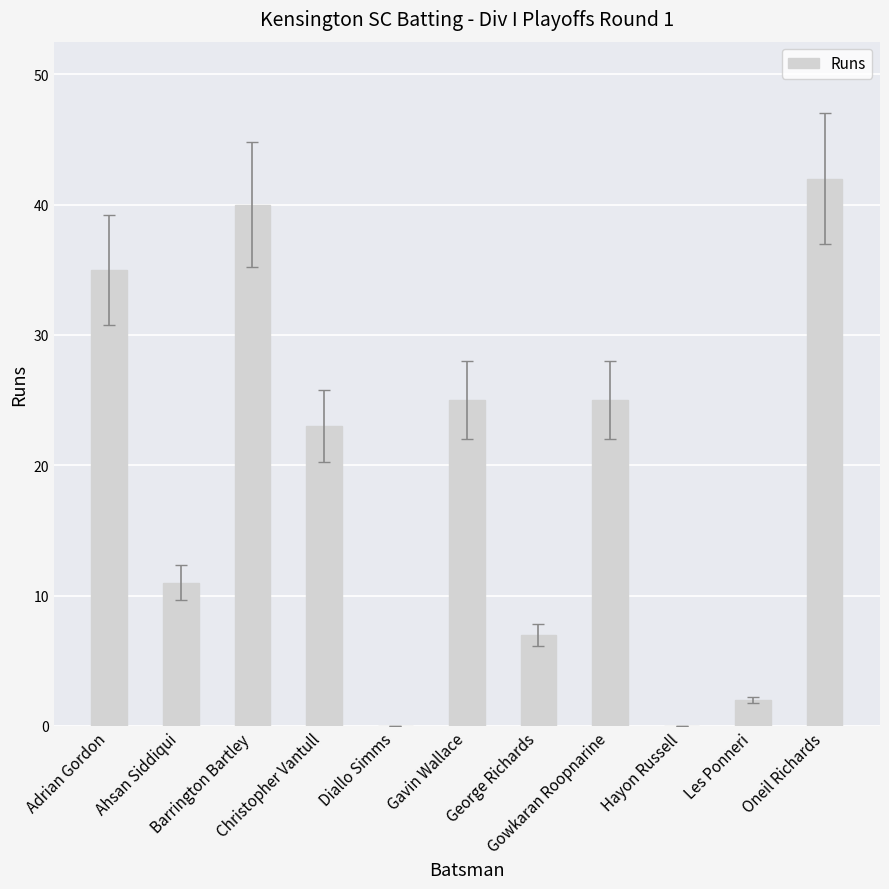

Are the bars grouped side by side (vs. stacked)?

No